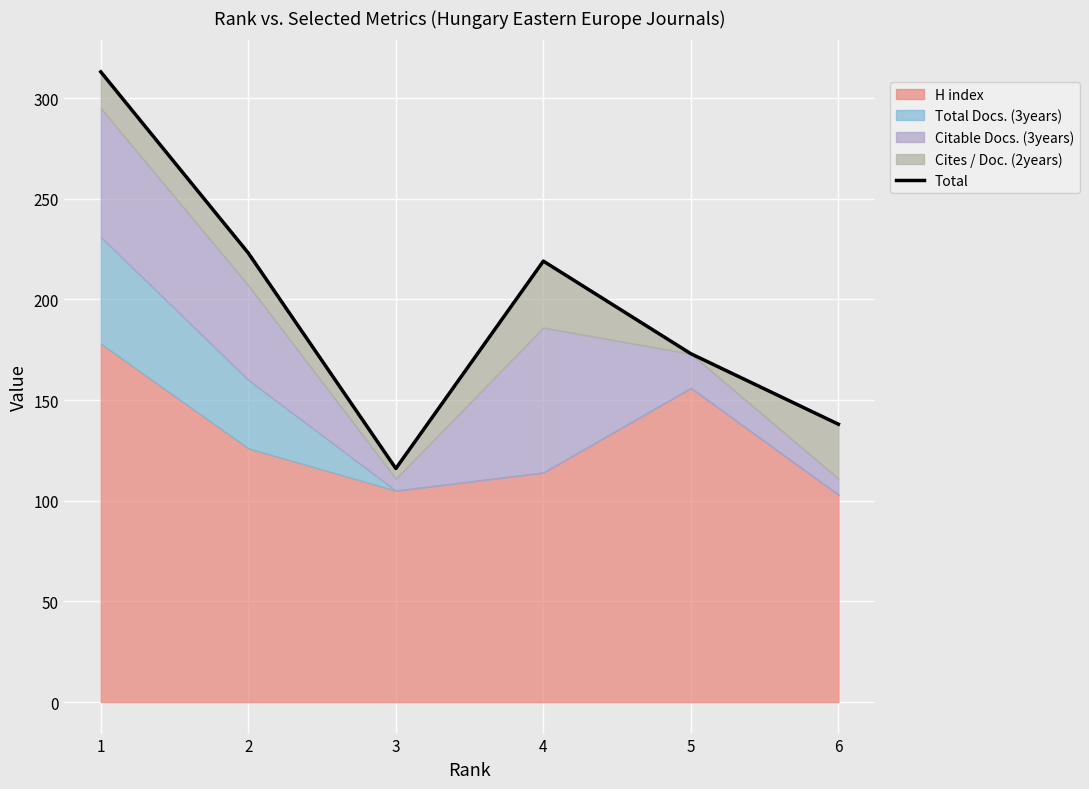

The chart shows a value of 91 at 5. True or false?

False